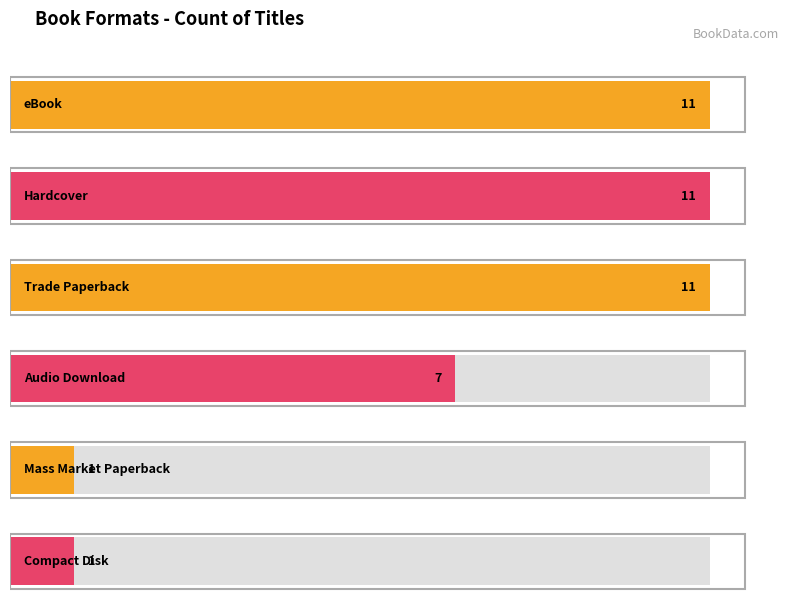

Reading left to right, extract all data points from this chart.

11	11	11	7	1	1